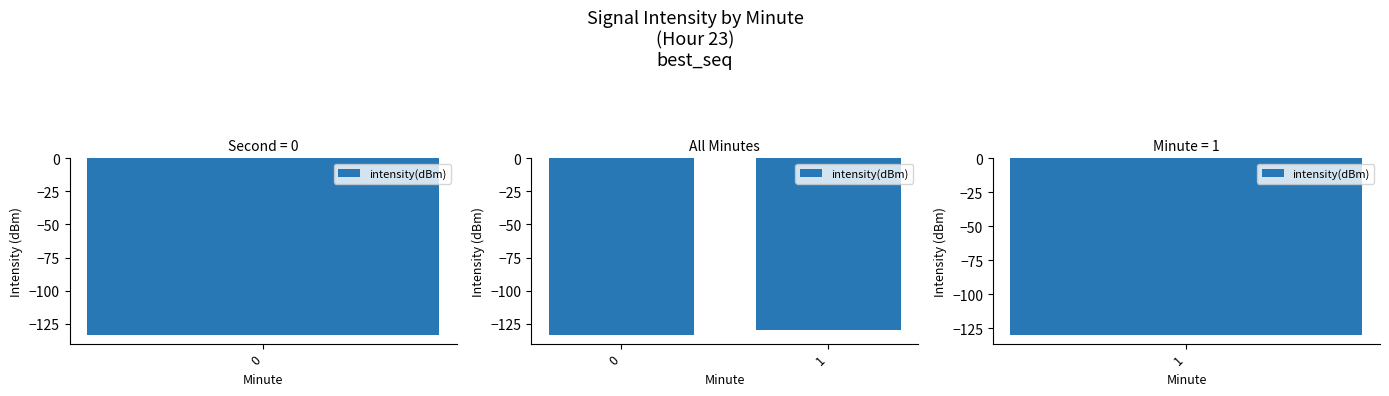

What is the difference between the maximum and minimum values?

3.6